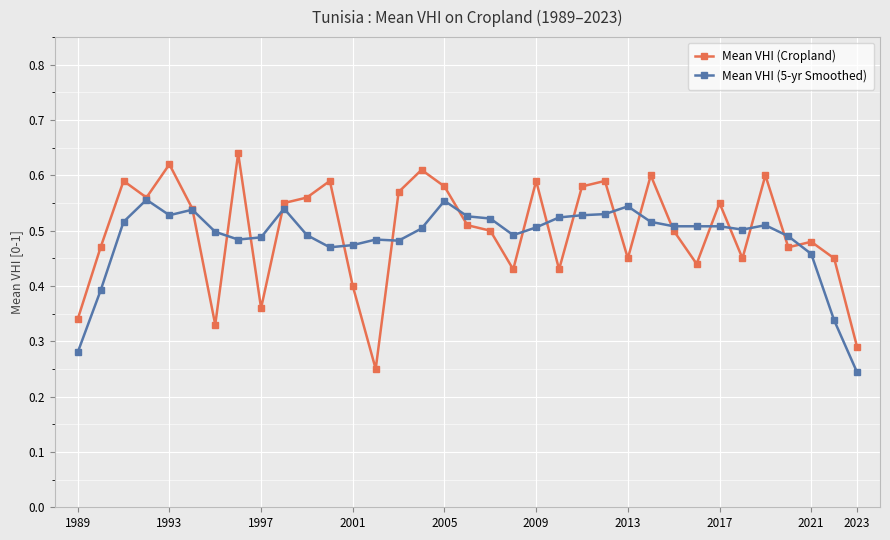

Which series has the largest range (max minus min)?

Mean VHI (Cropland)